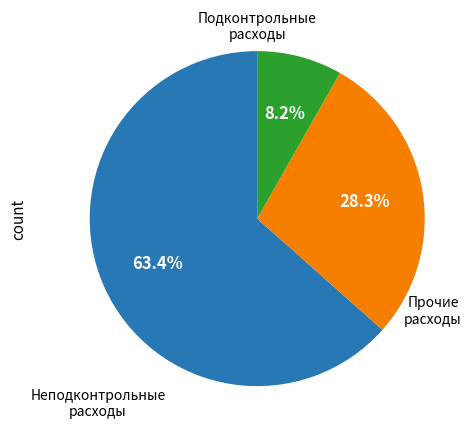

Does any single category account for the majority?

Yes